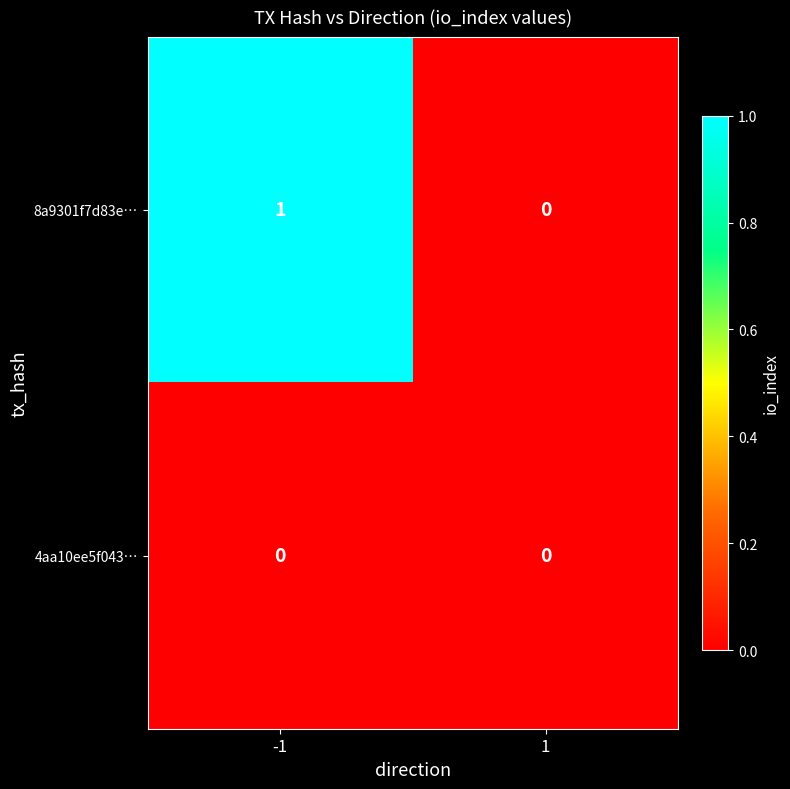

List the labels in order of 8a9301f7d83e… value, largest first.

-1, 1